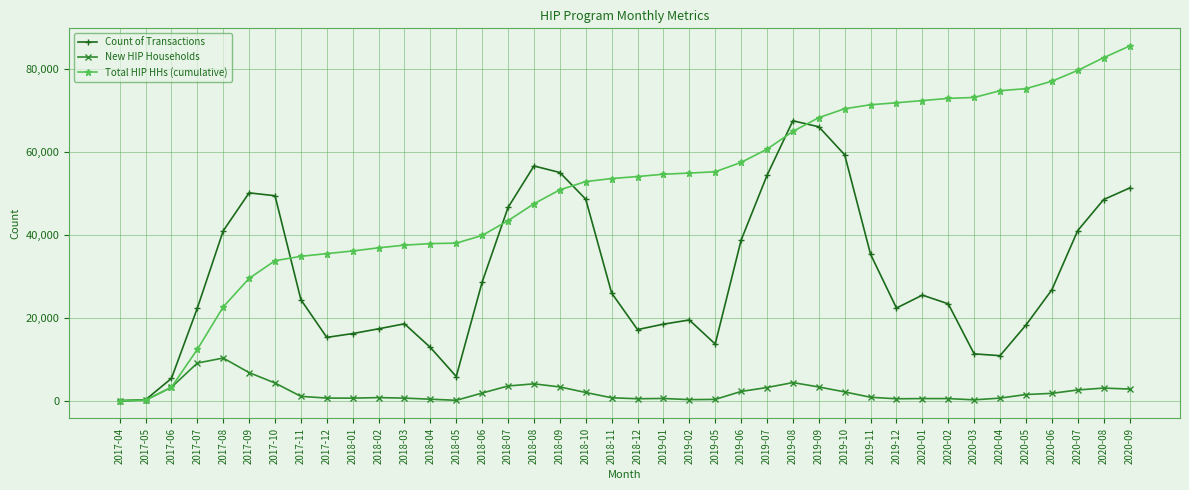

At 2020-03, list the series in order from largest to smallest.

Total HIP HHs (cumulative), Count of Transactions, New HIP Households